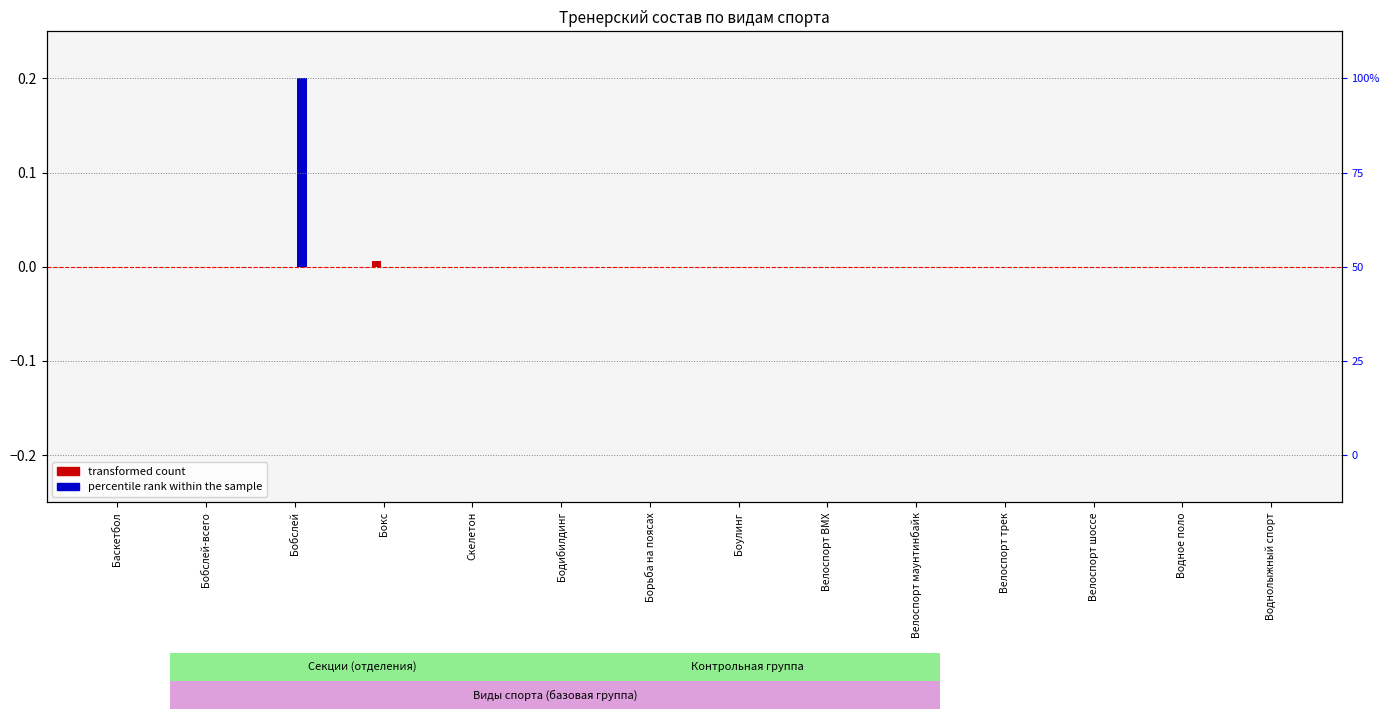

True or false: transformed count has a value of 0.0 at Бобслей.

False